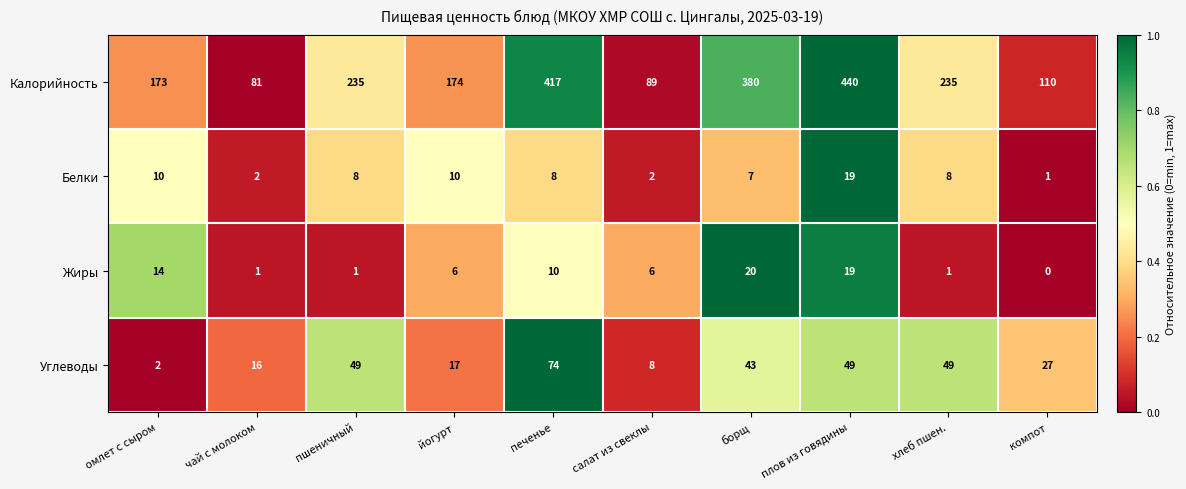

Is it true that Жиры equals 14 at омлет с сыром?

True